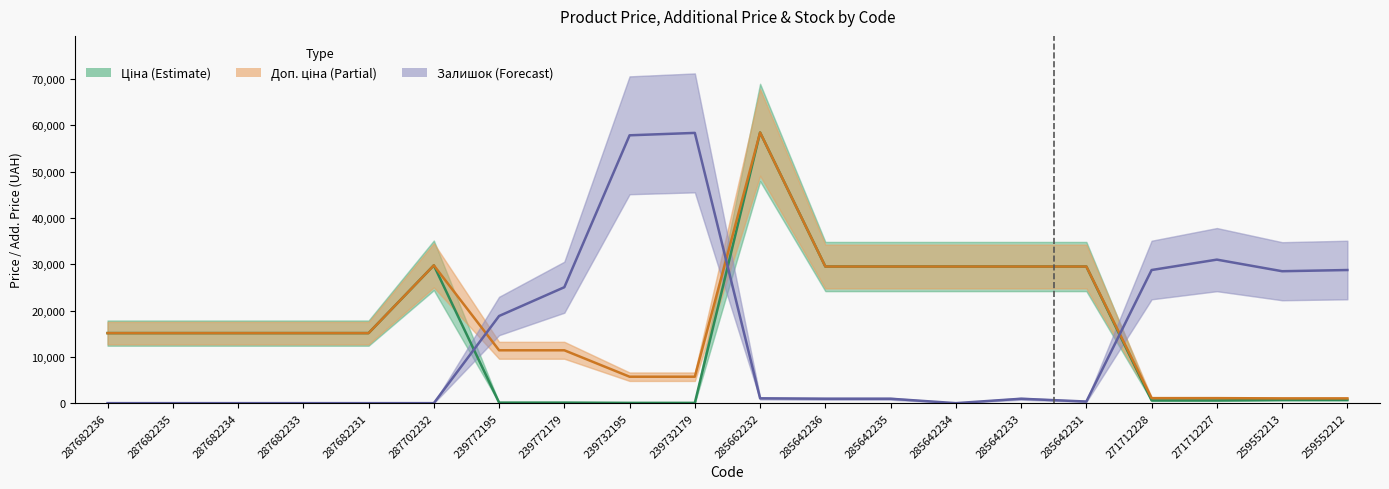

Is the value of Ціна at 287682234 greater than the value of Доп. ціна at 287682233?

No